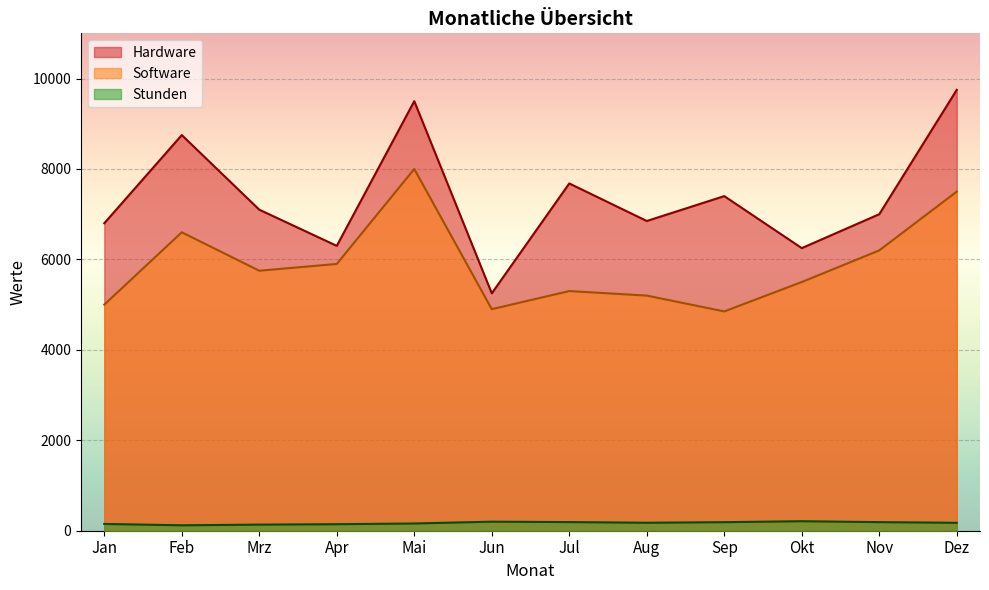

Where is the first local minimum for Software?

Mrz